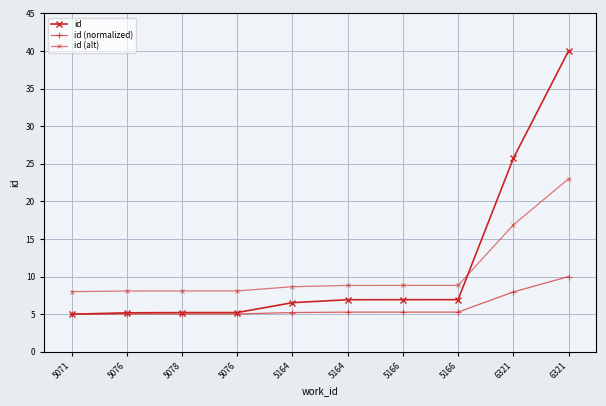

True or false: id (alt) and id (normalized) cross at least once.

False